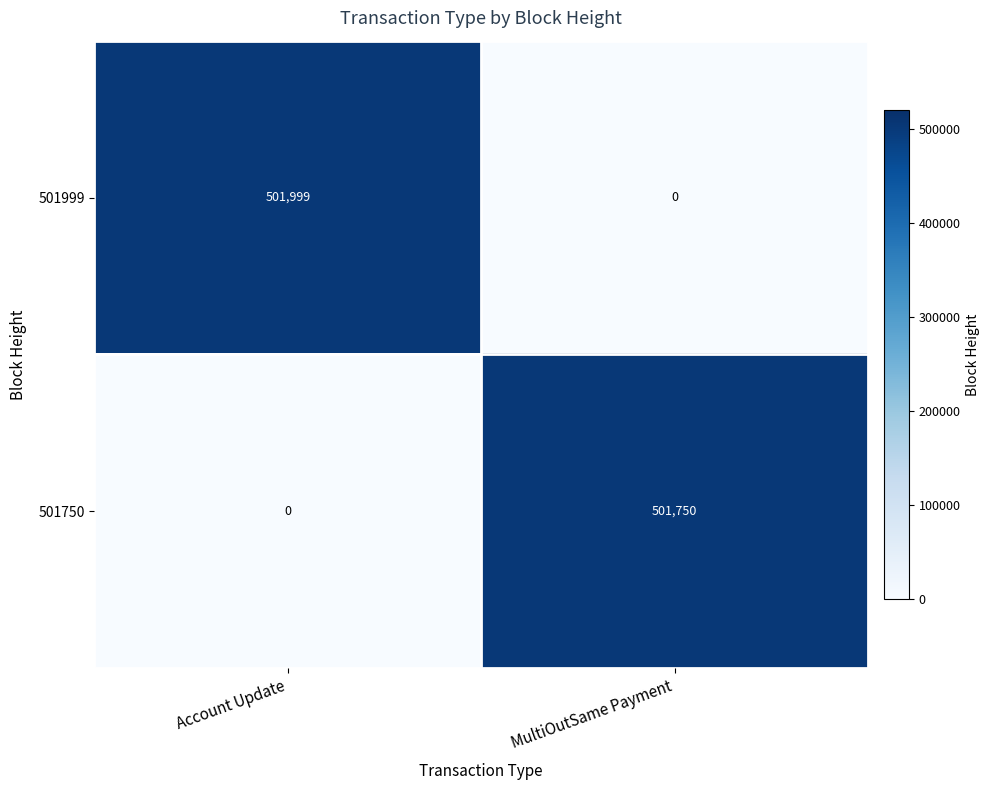

How many categories are shown in the chart?

2